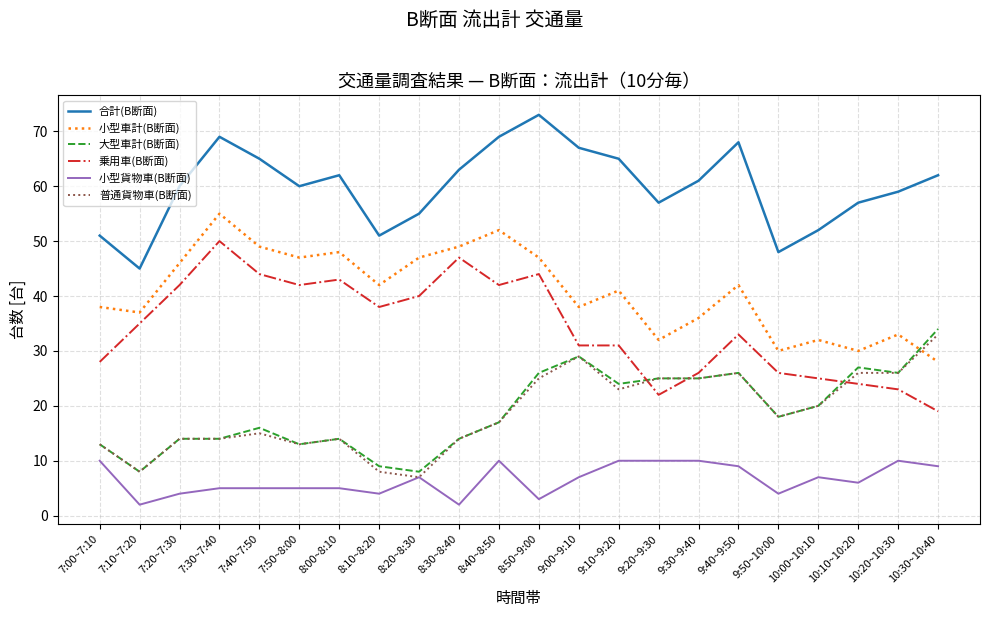

At how many categories does at least one series exceed 6?

22